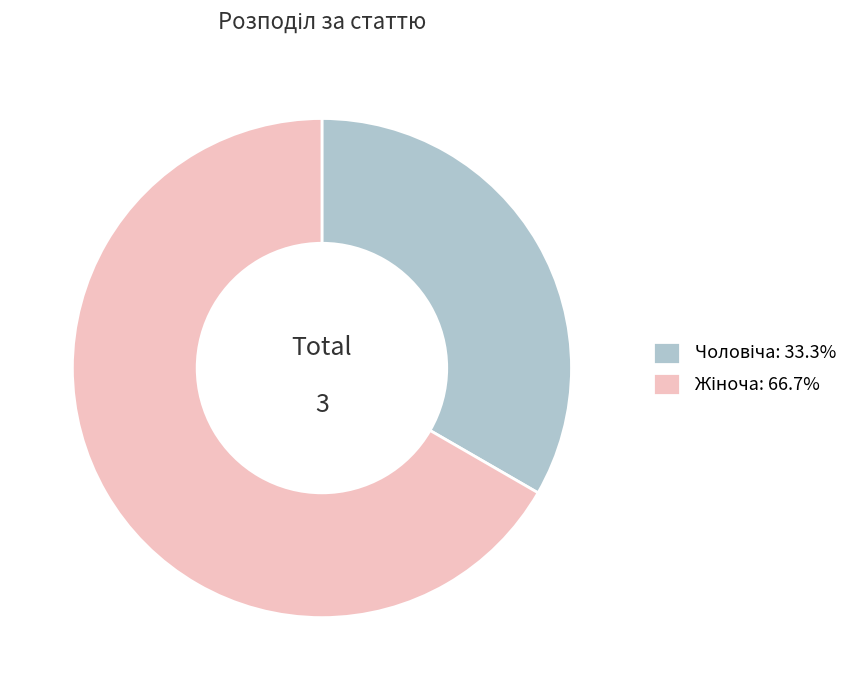

Does any single category account for the majority?

Yes